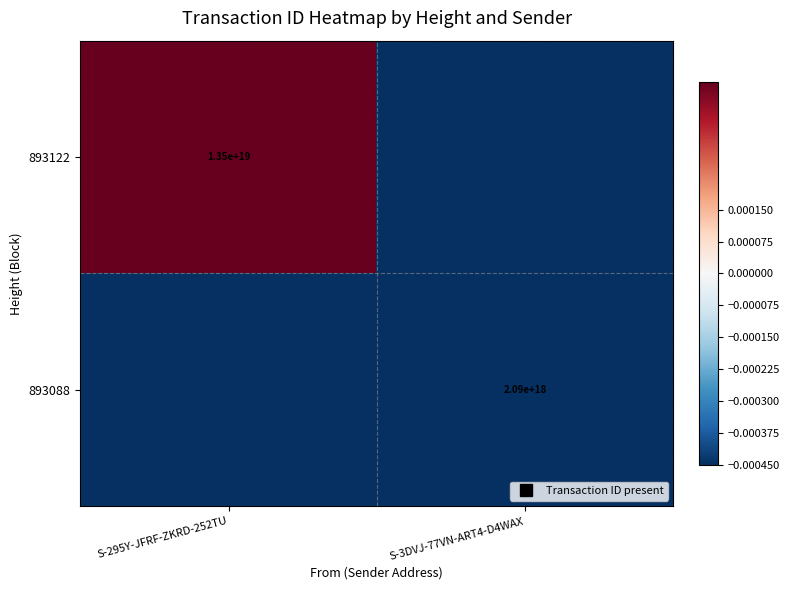

List the series in order of their peak value, lowest first.

893088, 893122